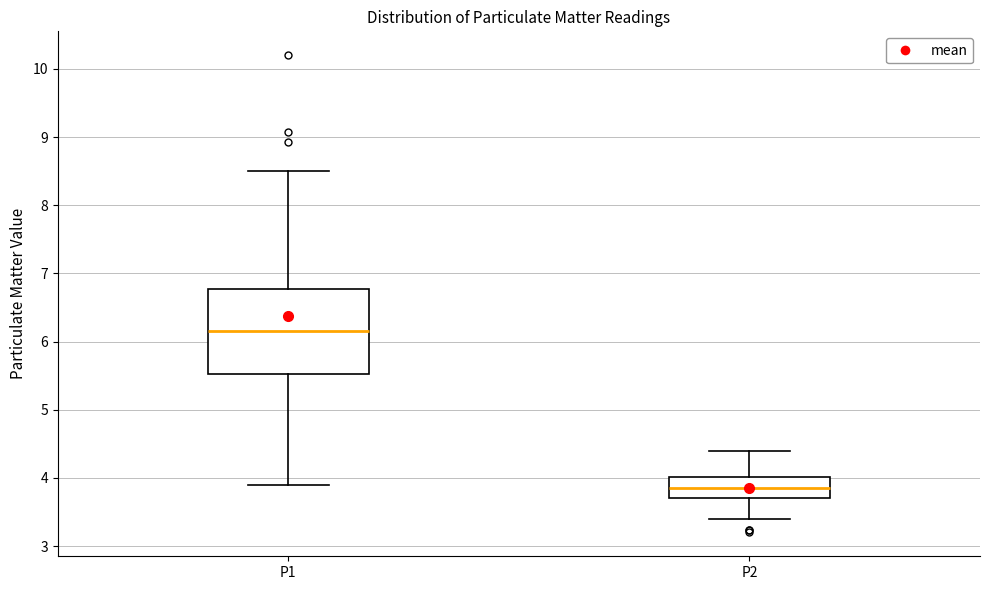

Reading left to right, transcribe this box plot: for each box, give where its median line is, the range the box spans, and where its two whiskers end, as read against the y-axis. The values are not printed on the chart, so give them approximately, as read against the axis.

P1: median 6.2, box 5.5 to 6.8, whiskers 3.9 to 8.5
P2: median 3.9, box 3.7 to 4.0, whiskers 3.4 to 4.4